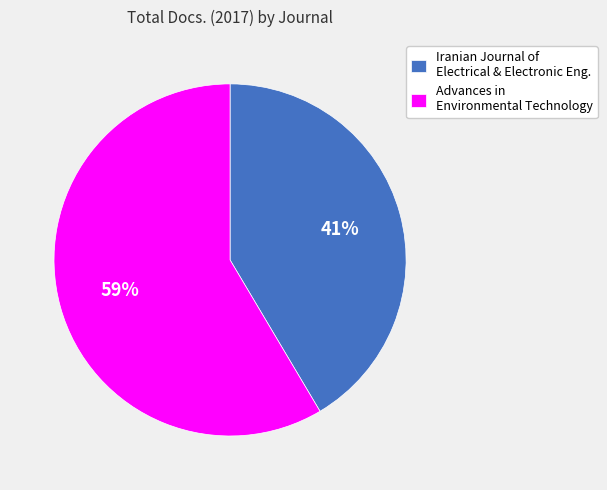

Combined, do Iranian Journal of Electrical & Electronic Eng. and Advances in Environmental Technology account for over 50%?

Yes